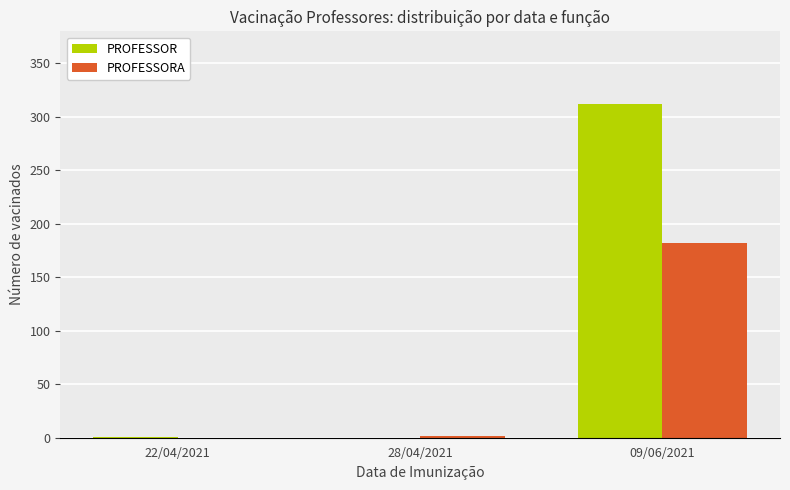

Which series has the largest total across all categories?

PROFESSOR